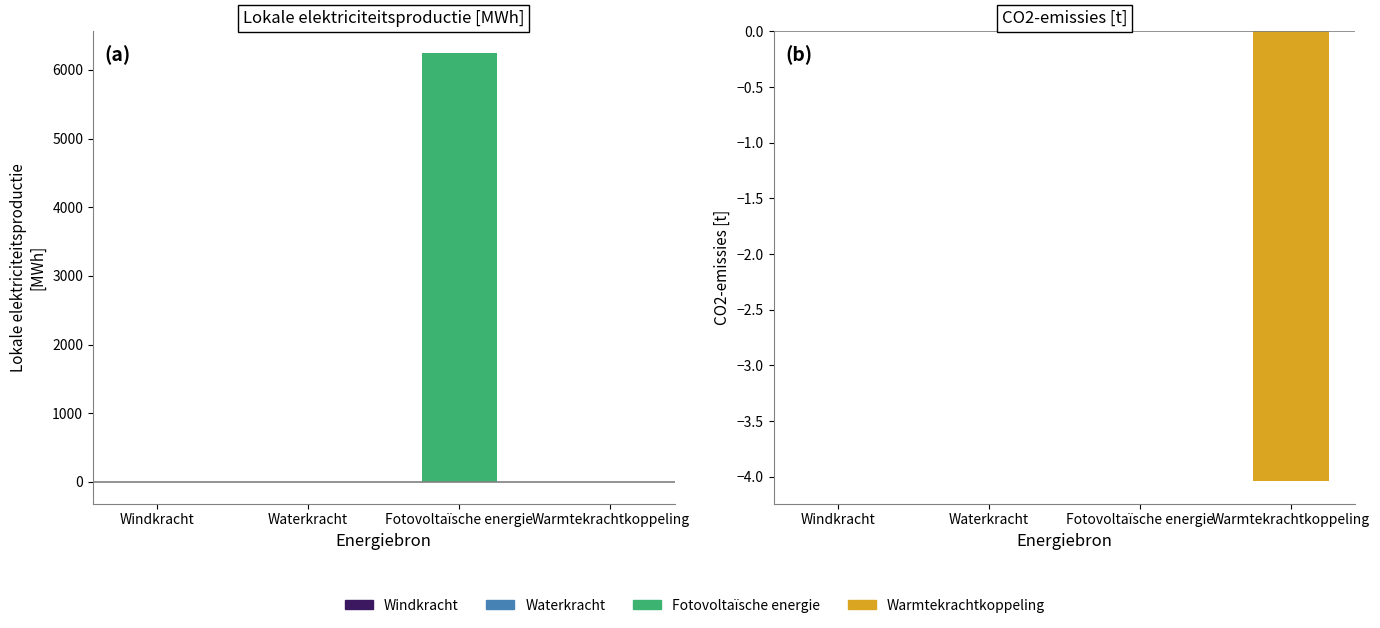

Which category has the highest value across all series?

Fotovoltaïsche energie